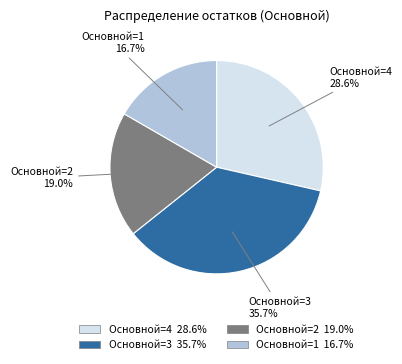

Is there a majority slice in this chart?

No